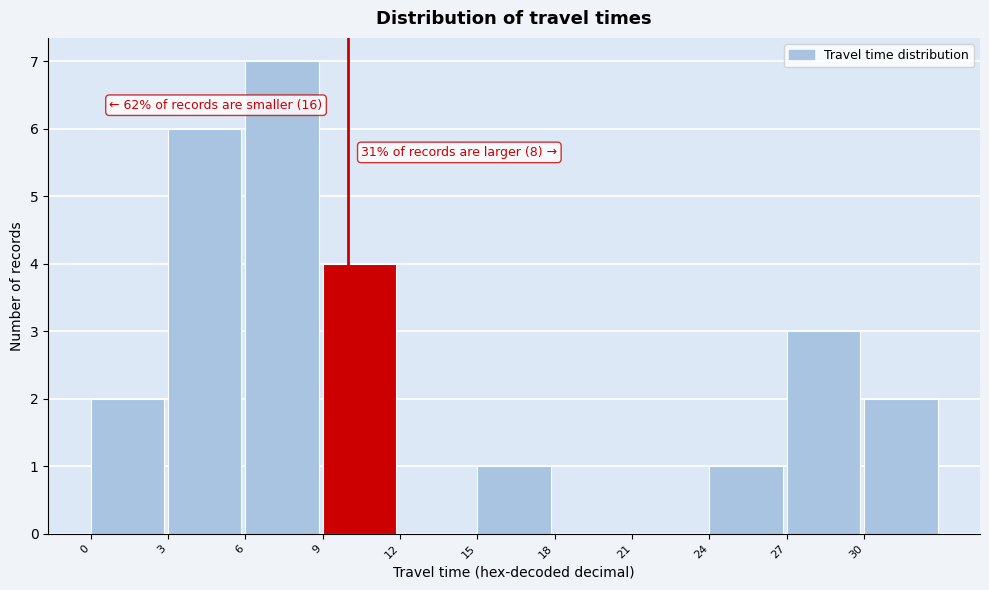

Over which range of the x-axis is the bar tallest?

6 to 9